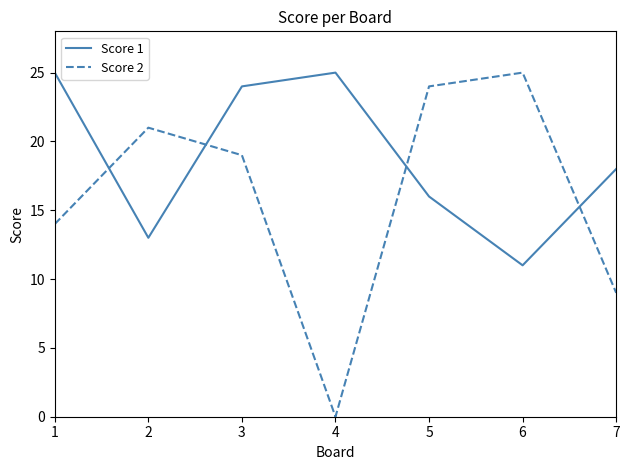

Rank the series at 7 from highest to lowest value.

Score 1, Score 2